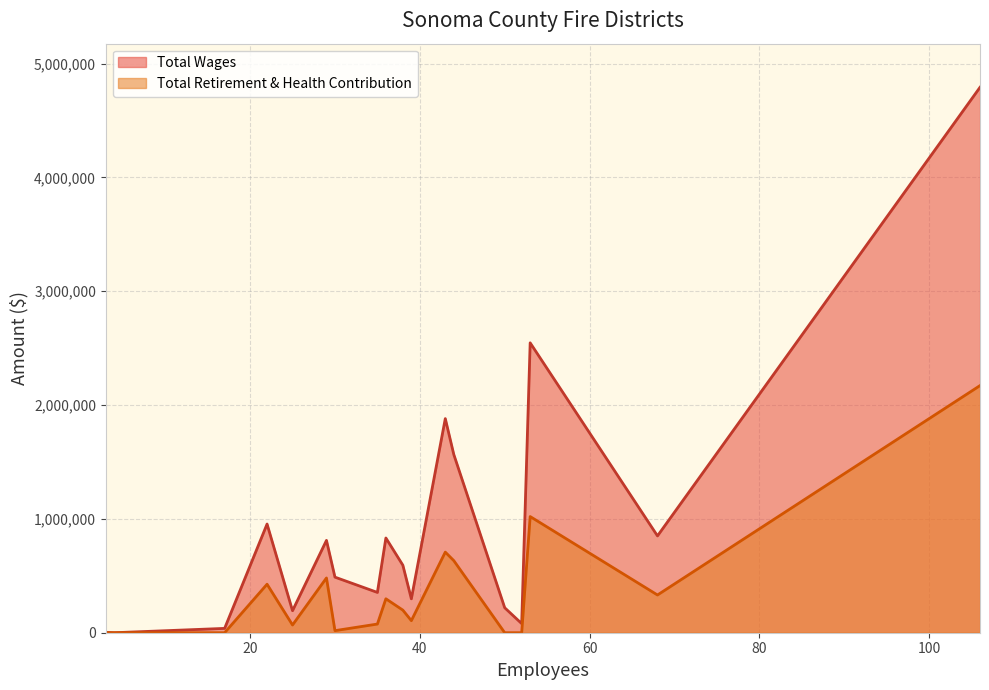

The Total Wages series shows 353993 at 35. True or false?

True